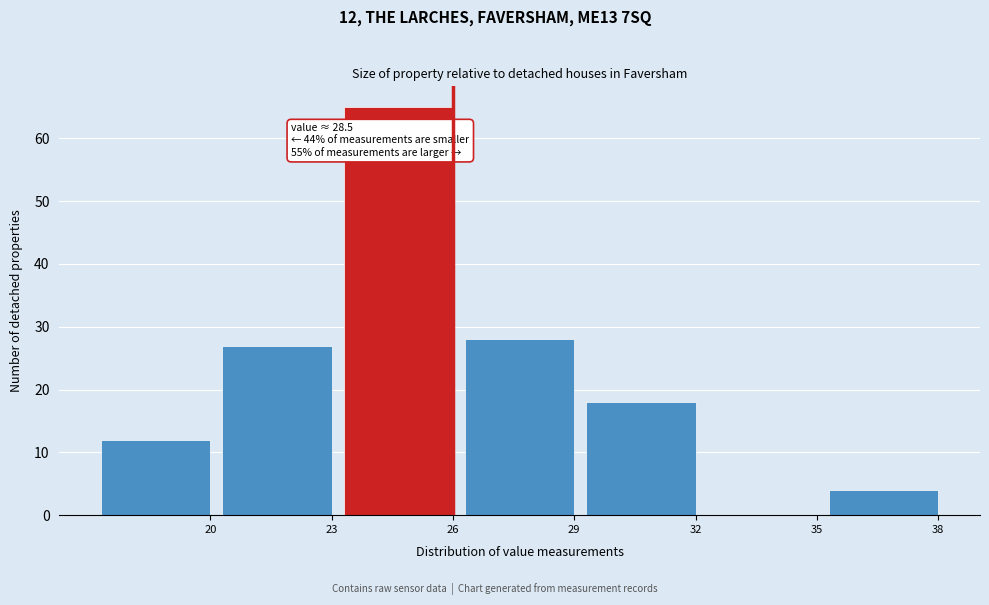

Reading left to right, what are all the values shown in this chart?

20=12	23=27	26=65	29=28	32=18	35=0	38=4